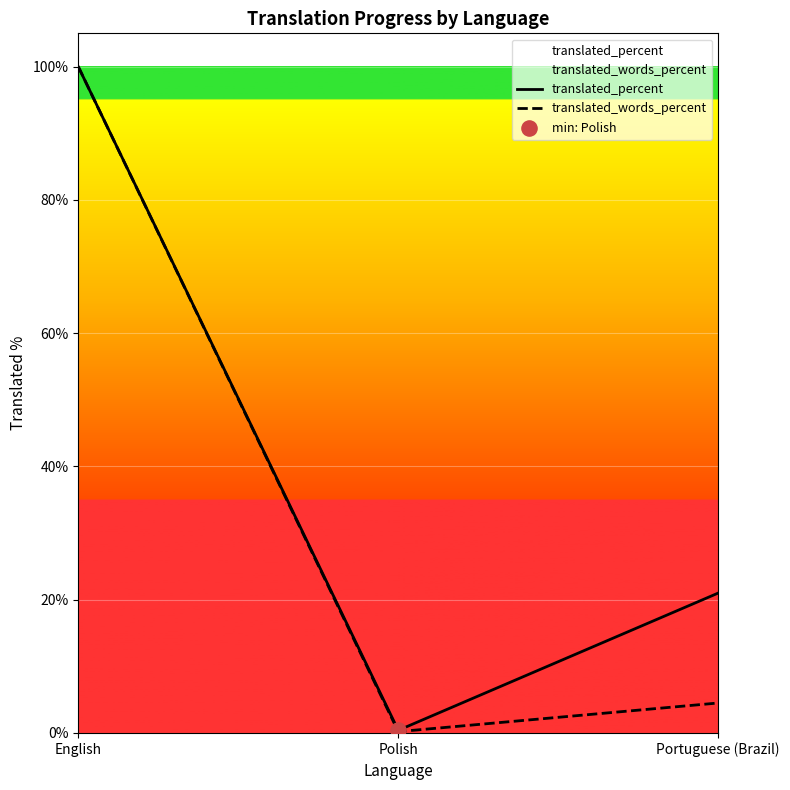

What is the total value across all series at English?

200.0